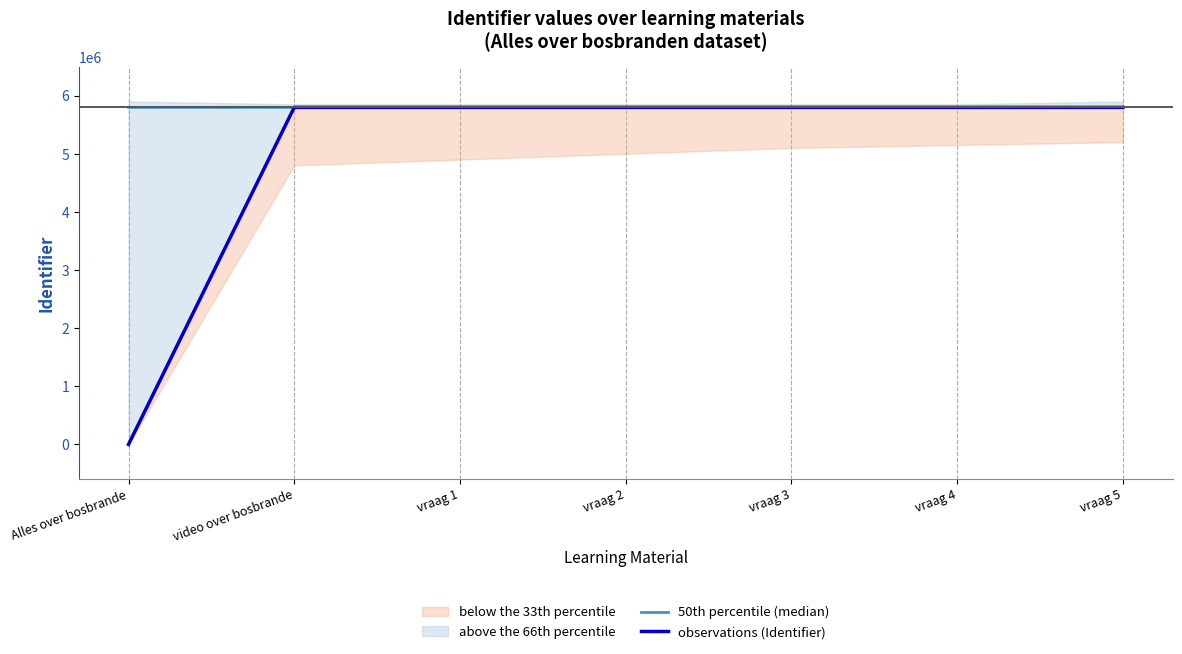

After their last crossing, which series has the higher values: observations (Identifier) or 50th percentile (median)?

observations (Identifier)